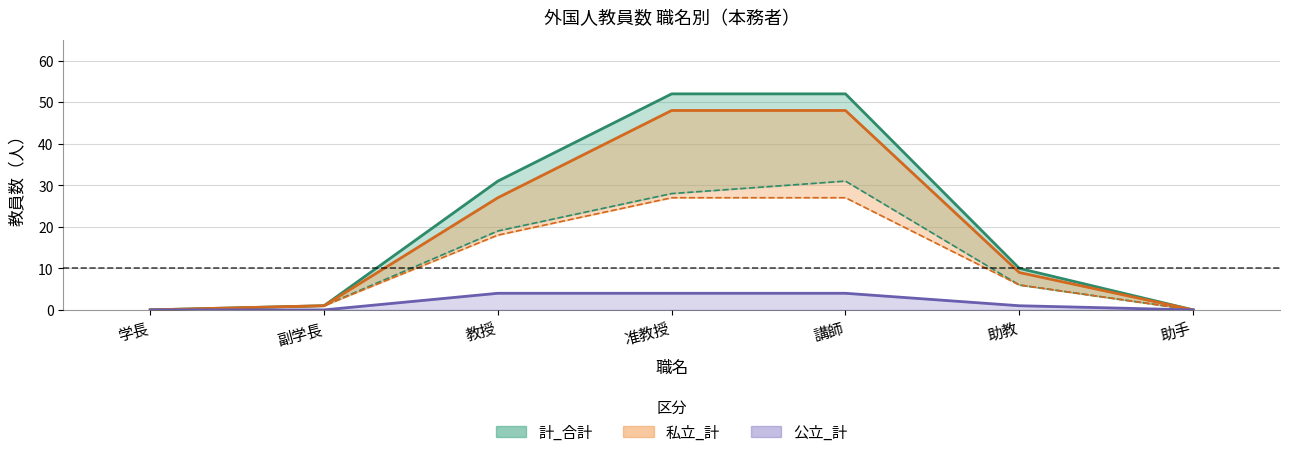

Reading left to right, transcribe all the data shown in this chart.

計_合計: 学長=0	副学長=1	教授=31	准教授=52	講師=52	助教=10	助手=0
計_男: 学長=0	副学長=1	教授=19	准教授=28	講師=31	助教=6	助手=0
計_女: 学長=0	副学長=1	教授=27	准教授=48	講師=48	助教=9	助手=0
私立_計: 学長=0	副学長=1	教授=18	准教授=27	講師=27	助教=6	助手=0
公立_計: 学長=0	副学長=0	教授=4	准教授=4	講師=4	助教=1	助手=0